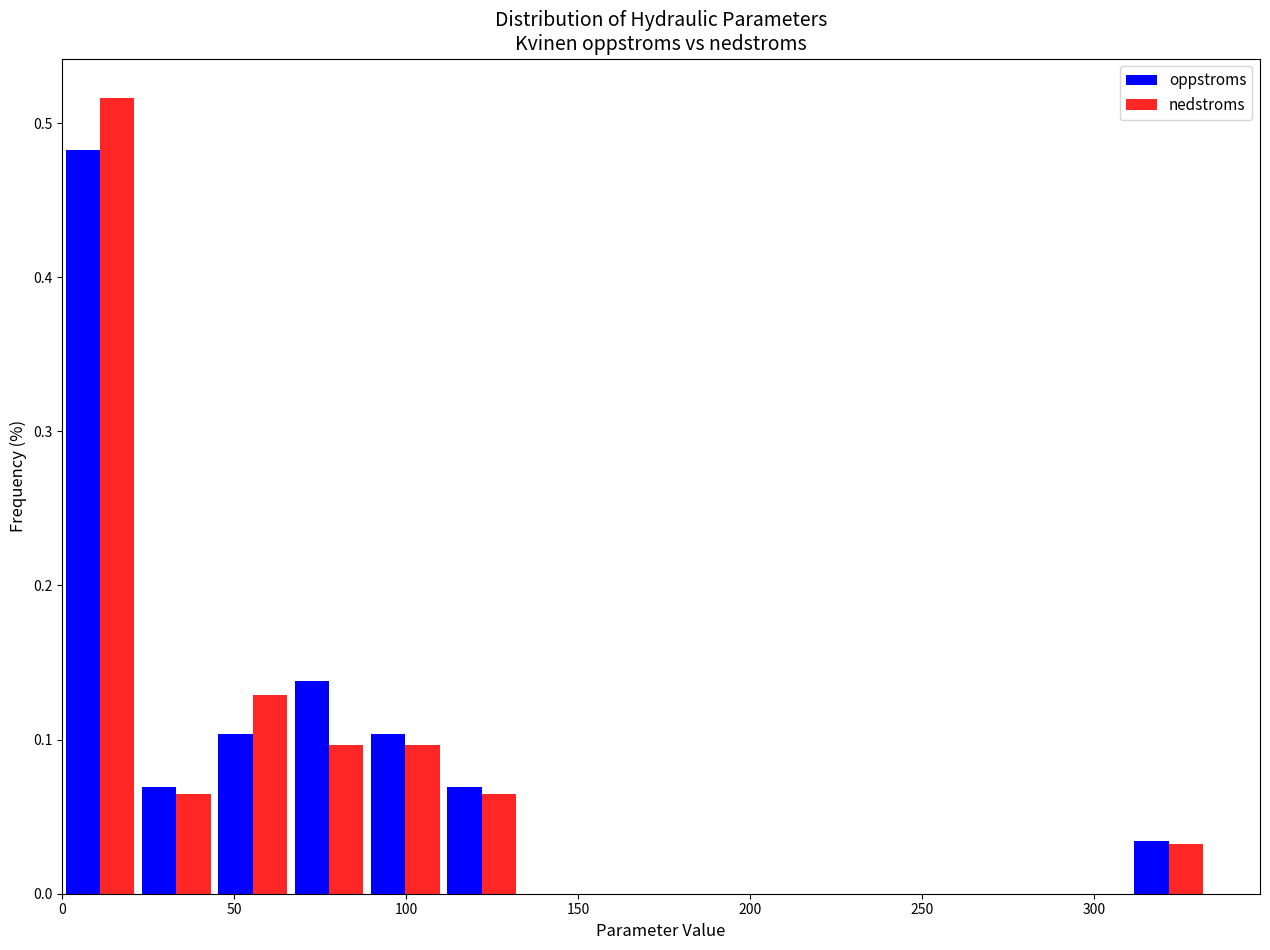

Reading left to right, transcribe this chart: for each range on the x-axis, give the height of each series' bar. Neither the bar edges nor the heights are printed on the chart, so give them approximately, as read against the axes.

0 to 20: oppstroms=0.48	nedstroms=0.52
20 to 45: oppstroms=0.07	nedstroms=0.06
45 to 65: oppstroms=0.10	nedstroms=0.13
65 to 90: oppstroms=0.14	nedstroms=0.10
90 to 110: oppstroms=0.10	nedstroms=0.10
110 to 135: oppstroms=0.07	nedstroms=0.06
135 to 155: oppstroms=0	nedstroms=0
155 to 180: oppstroms=0	nedstroms=0
180 to 200: oppstroms=0	nedstroms=0
200 to 220: oppstroms=0	nedstroms=0
220 to 245: oppstroms=0	nedstroms=0
245 to 265: oppstroms=0	nedstroms=0
265 to 290: oppstroms=0	nedstroms=0
290 to 310: oppstroms=0	nedstroms=0
310 to 335: oppstroms=0.03	nedstroms=0.03